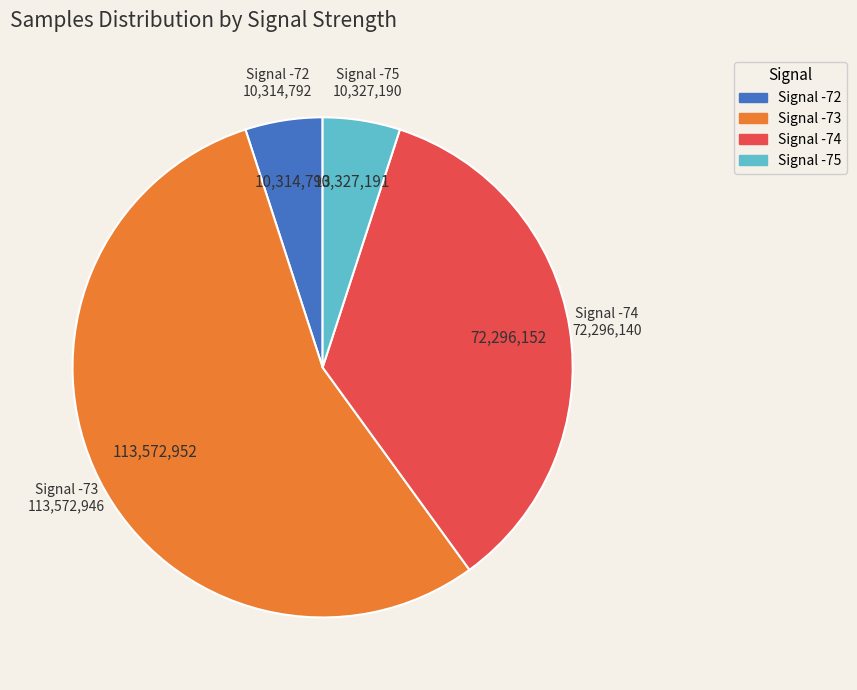

Is there a majority slice in this chart?

Yes